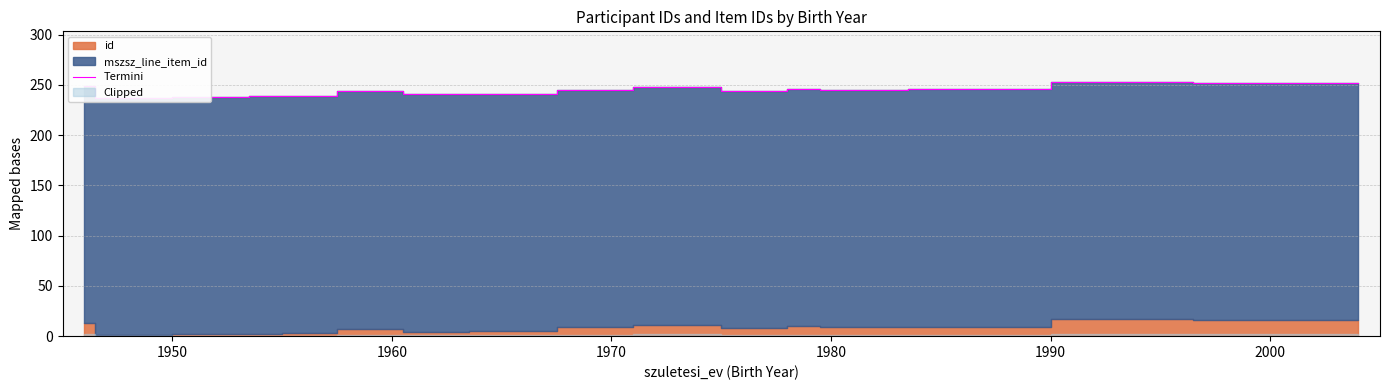

Reading left to right, list all the values displayed in this chart.

249.1	237.1	238.2	238.6	239.2	243.5	240.5	241.2	241.3	244.9	247.5	244.2	246.3	244.9	245.1	245.5	252.7	252.3	251.8